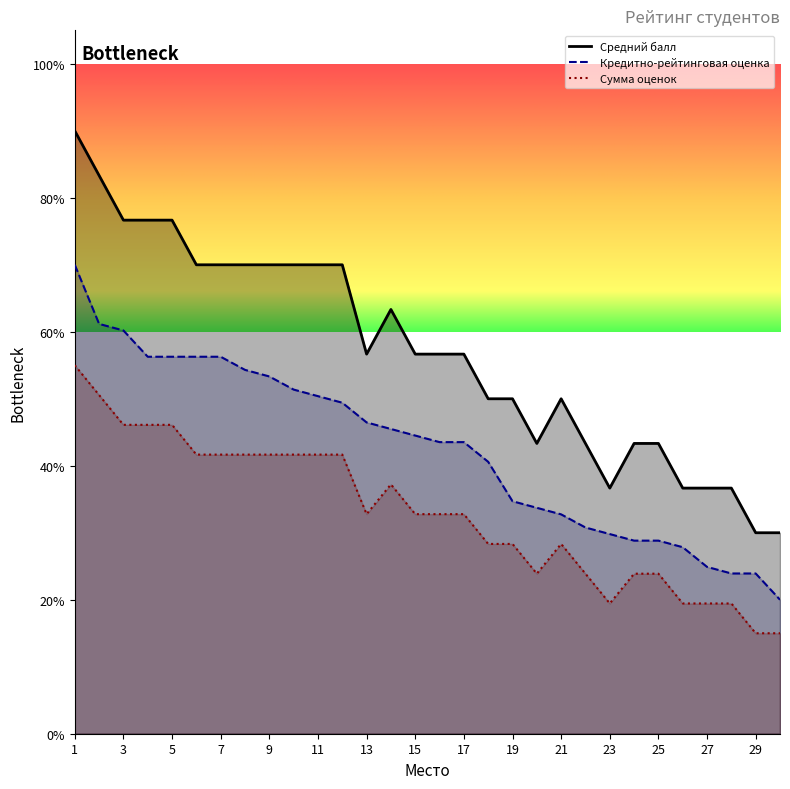

Is the value of Кредитно-рейтинговая оценка at 2 greater than the value of Сумма оценок at 25?

Yes